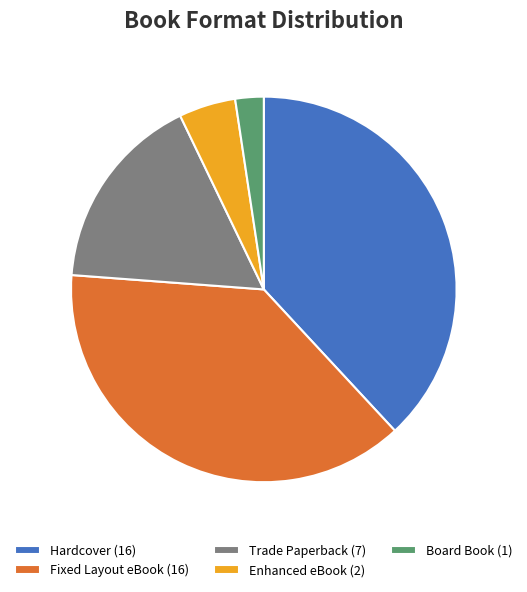

True or false: Trade Paperback accounts for 17% of the total.

True